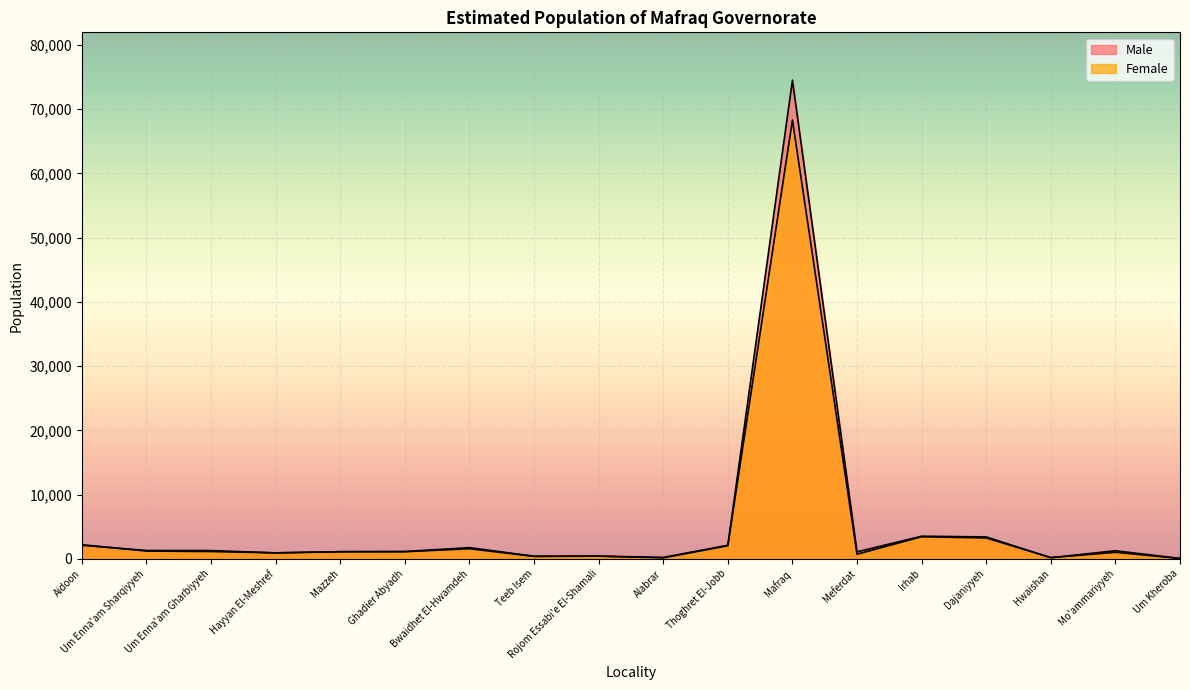

What is the label of the 5th point from the right?

Irhab